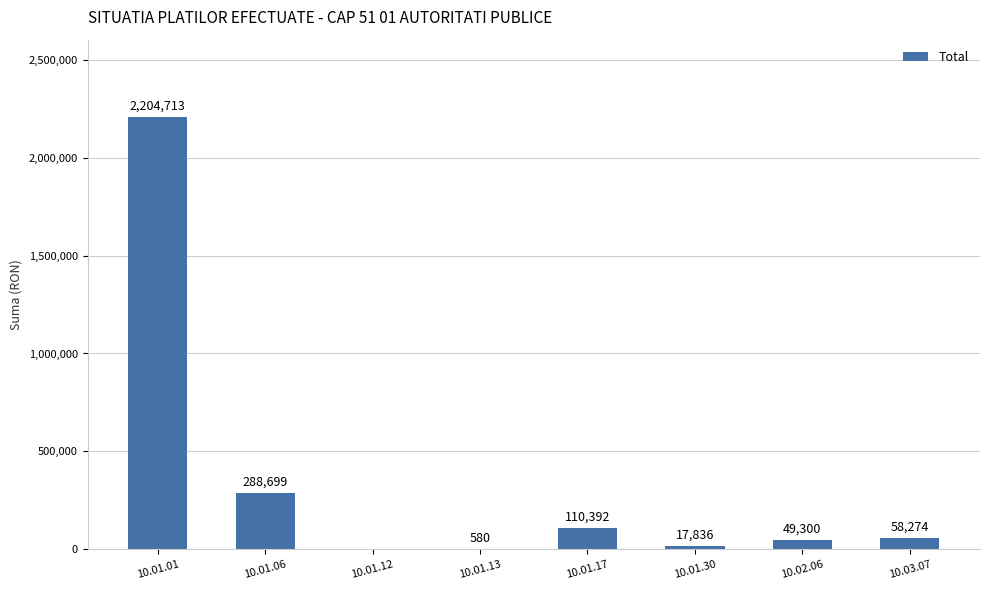

Where is the data nearest to the value 1102356?

10.01.06